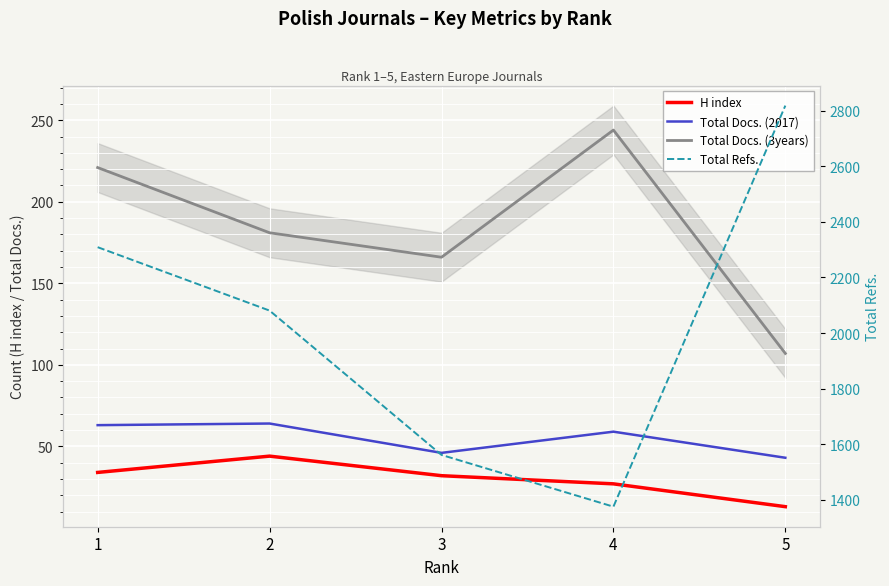

What is the spread (max minus min) of values at 2?

2037